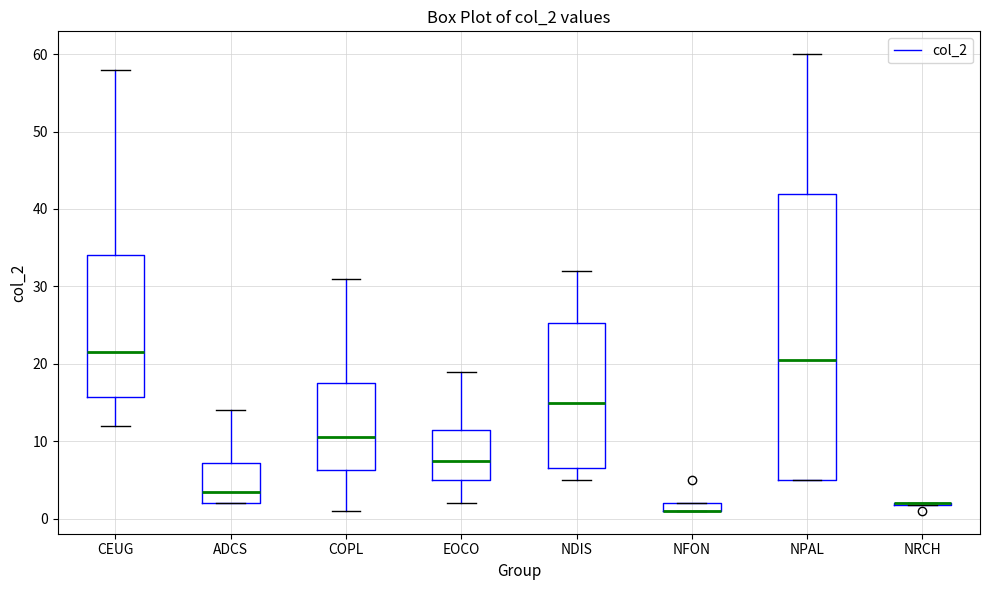

Comparing the boxes themselves (not the whiskers), which one is the tallest?

NPAL